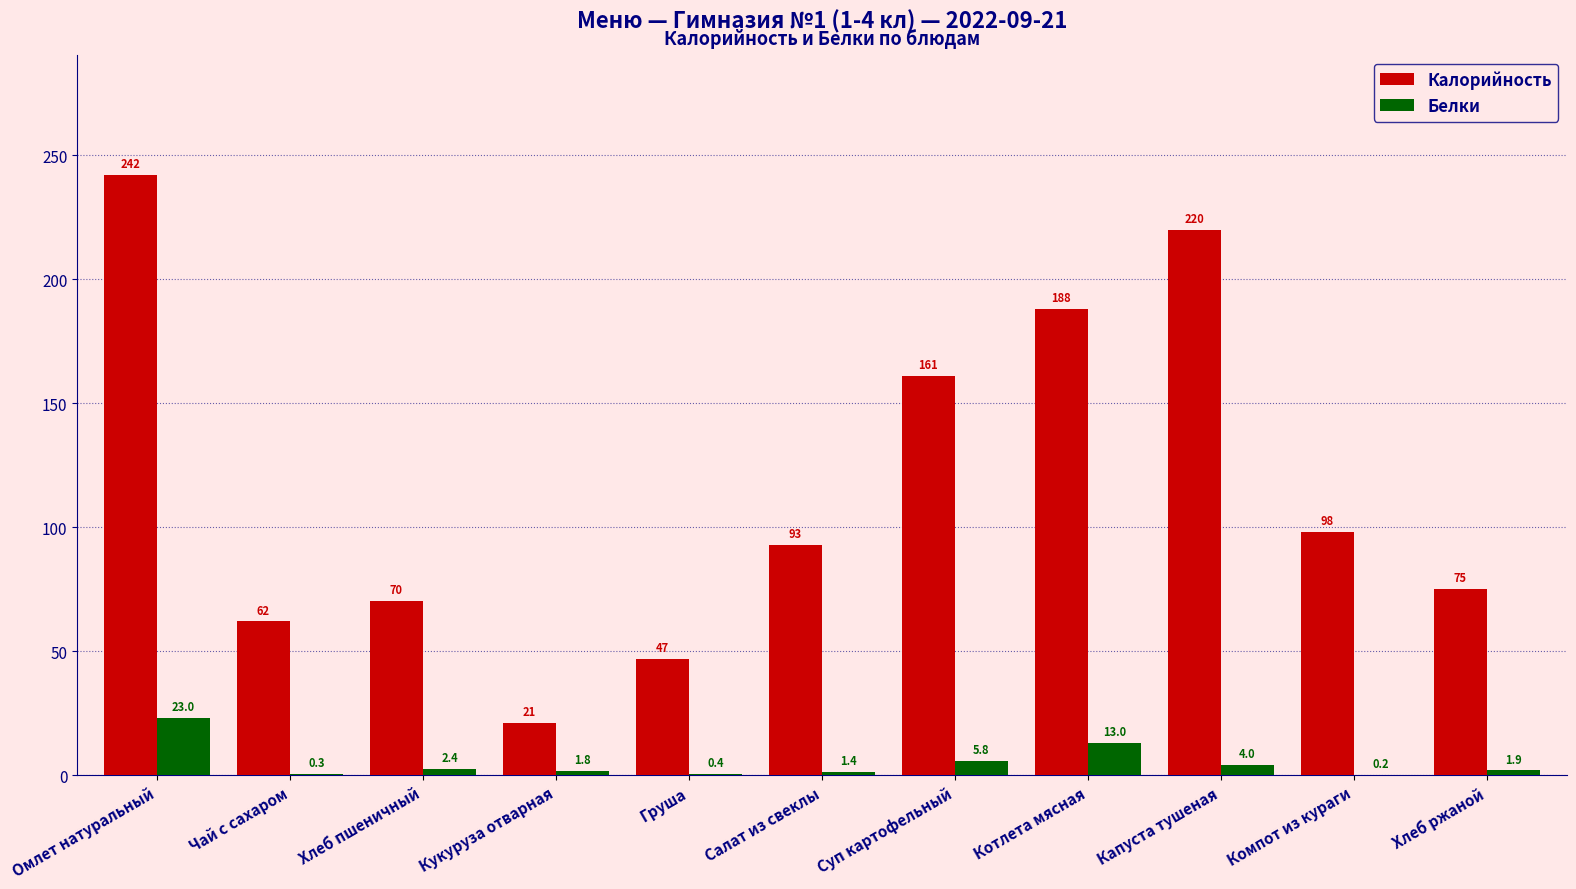

What are all the series names shown in the legend?

Калорийность, Белки